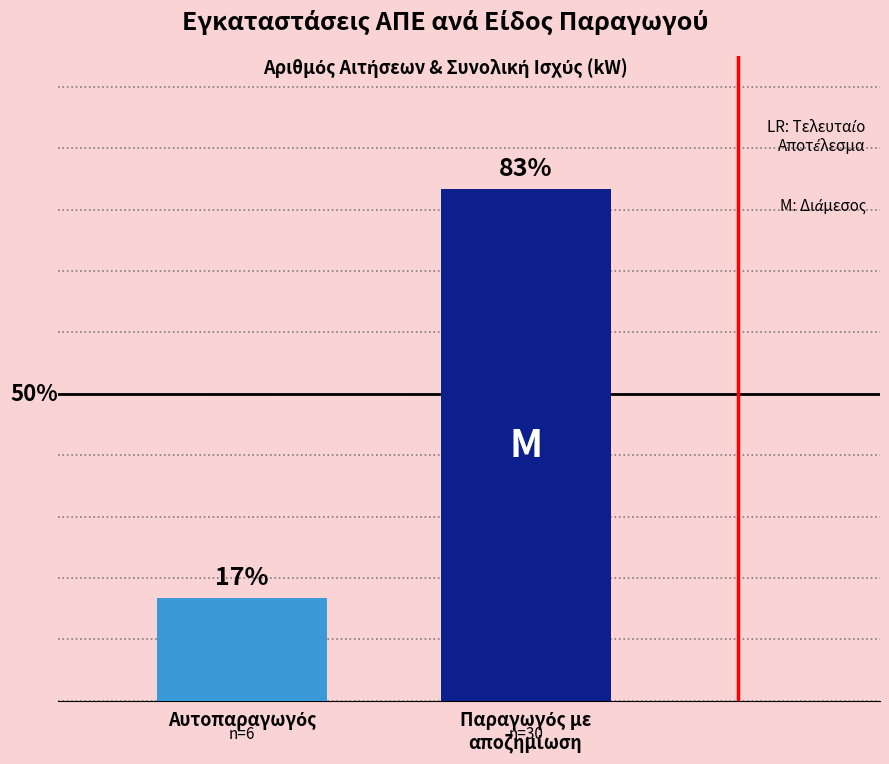

What is the smallest value displayed?

16.7